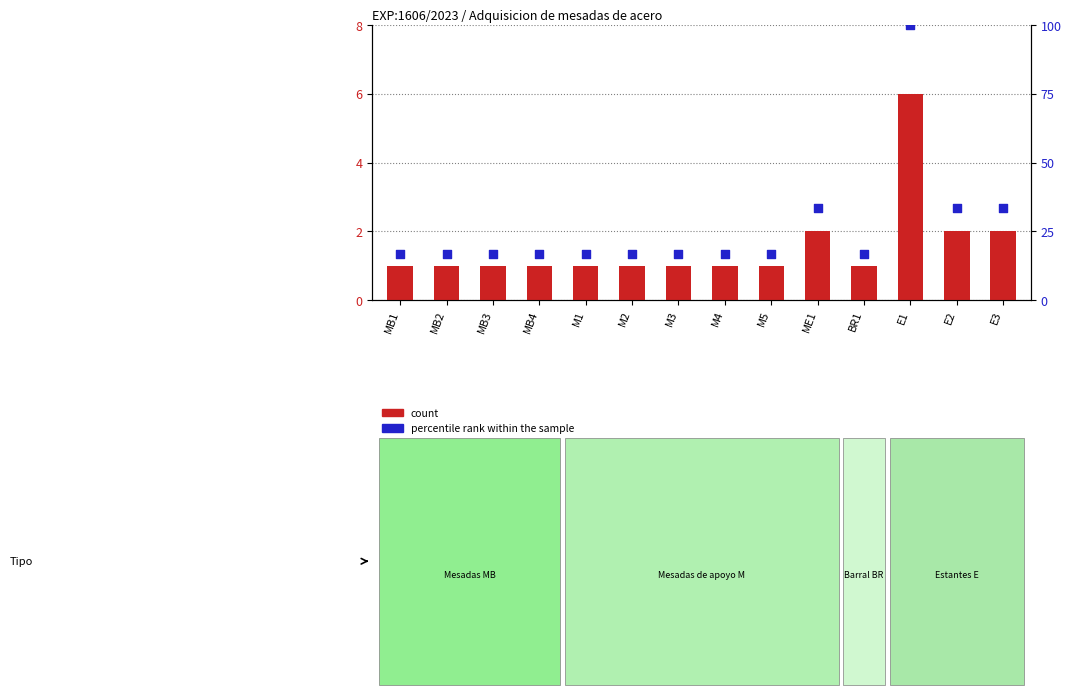

What are all the series names shown in the legend?

count, percentile rank within the sample